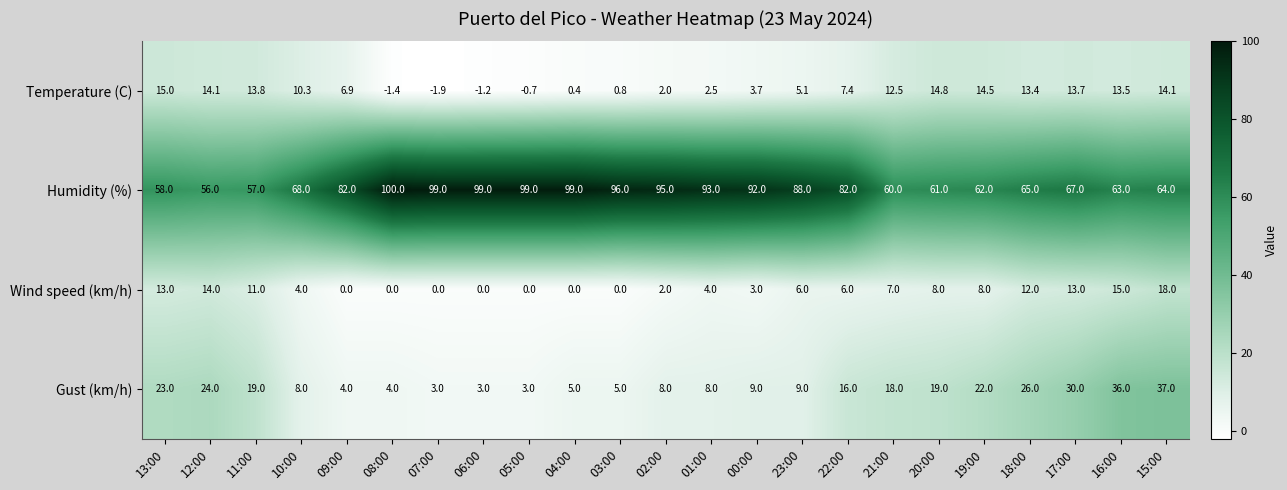

Is it true that Humidity (%) equals 32.0 at 22:00?

False